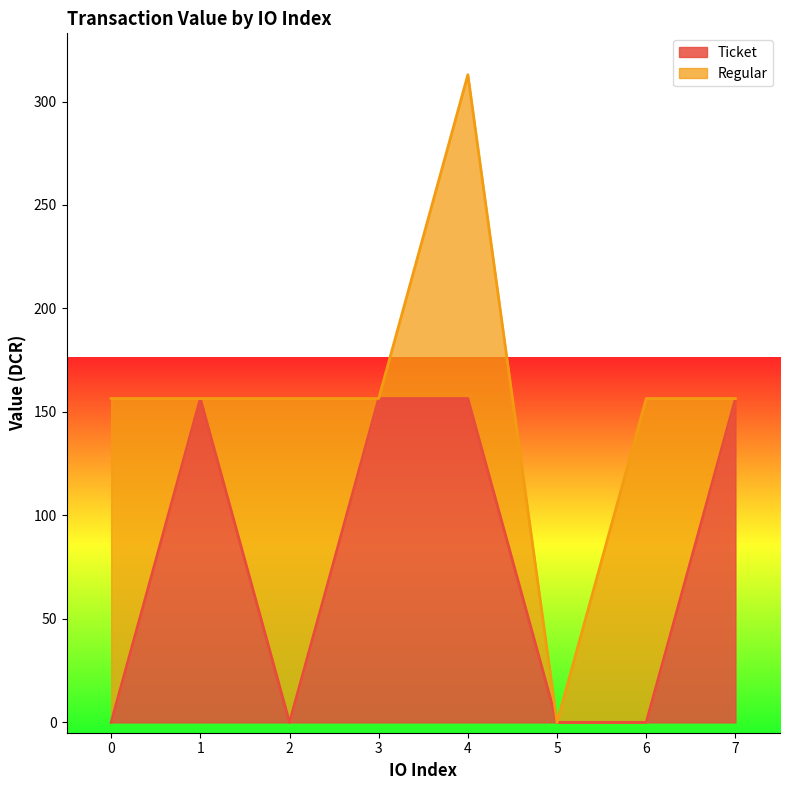

True or false: the data shows 84.0 at 7.

False